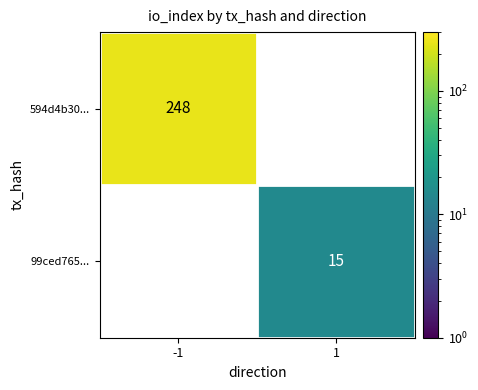

Which series has the largest range (max minus min)?

594d4b30...